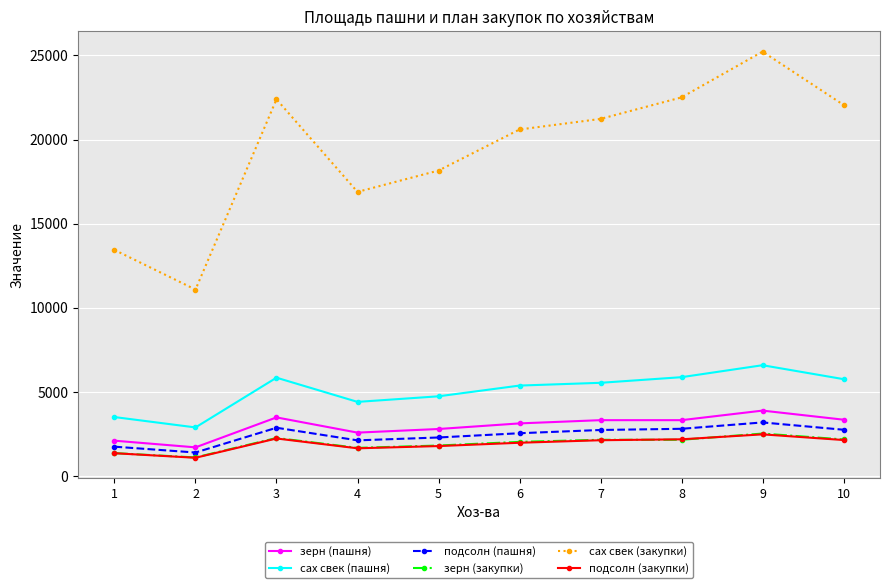

What is the difference between the подсолн (закупки) values at 5 and 6?

196.7